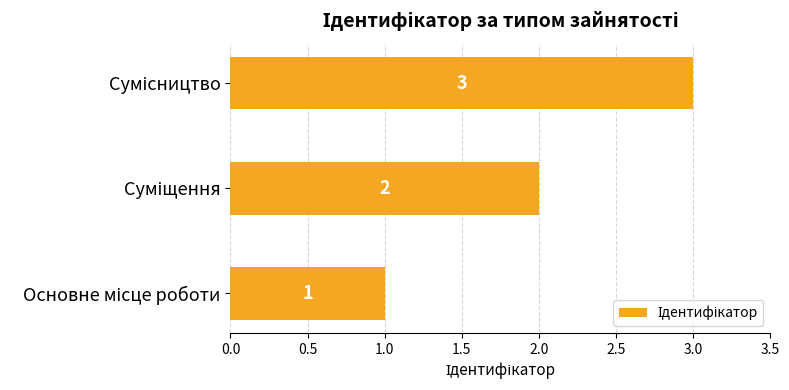

Count the values in the range 1 to 3.

3